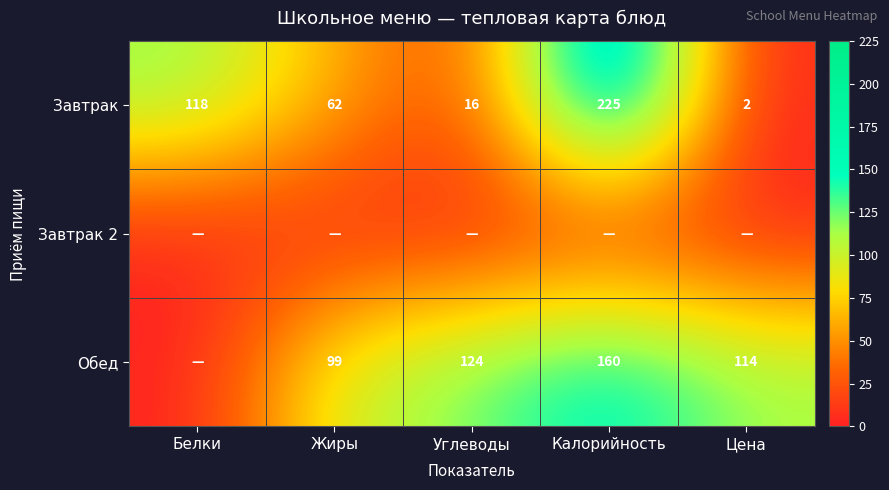

Is the value of Обед at Калорийность greater than the value of Завтрак at Калорийность?

No